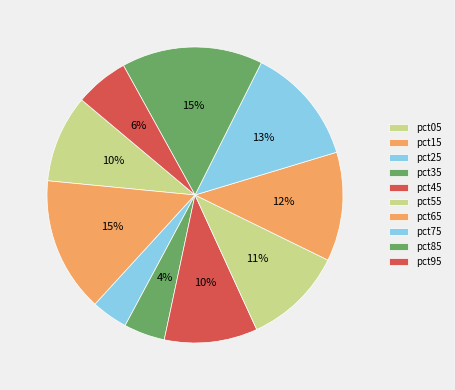

Between pct55 and pct35, which is larger?

pct55